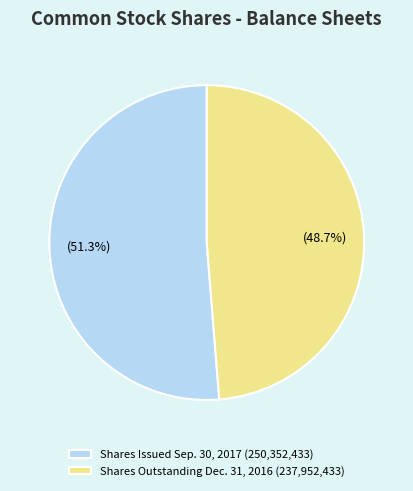

Which has a higher value, Shares Issued Sep. 30, 2017 (250,352,433) or Shares Outstanding Dec. 31, 2016 (237,952,433)?

Shares Issued Sep. 30, 2017 (250,352,433)